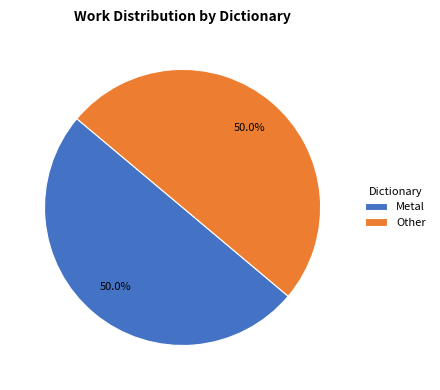

Do Other and Metal together represent more than half of the pie?

Yes